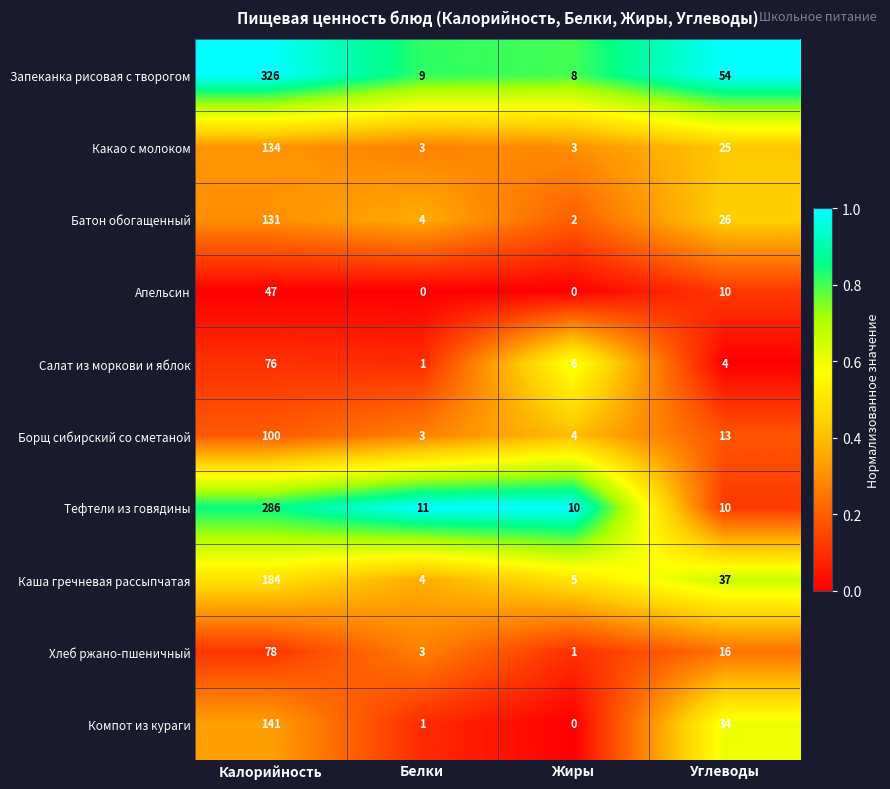

What is the difference between the Борщ сибирский со сметаной values at Калорийность and Белки?

97